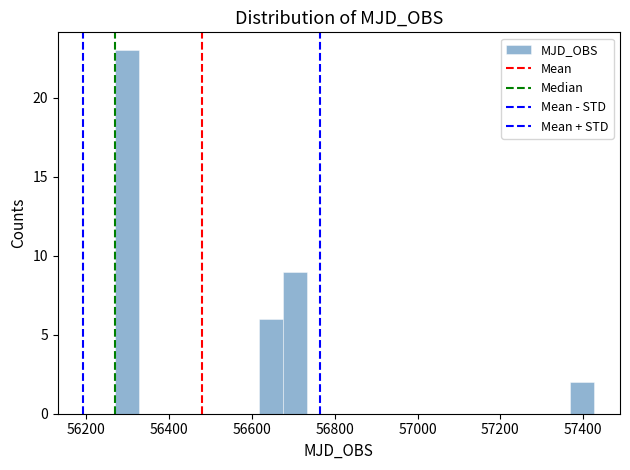

Read against the x-axis, roughly where is the centre of the tallest bar?

56300